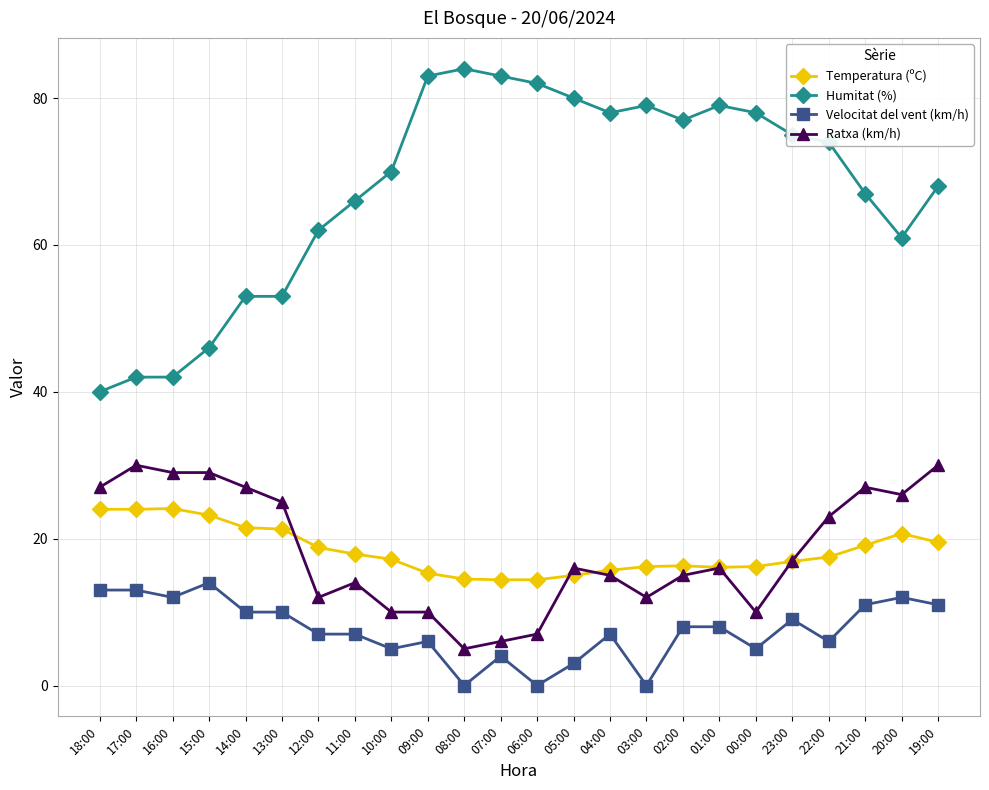

Count the number of data series in this chart.

4